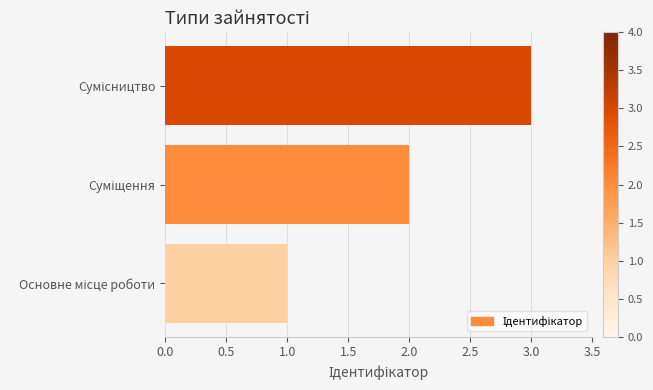

Are the bars horizontal?

Yes